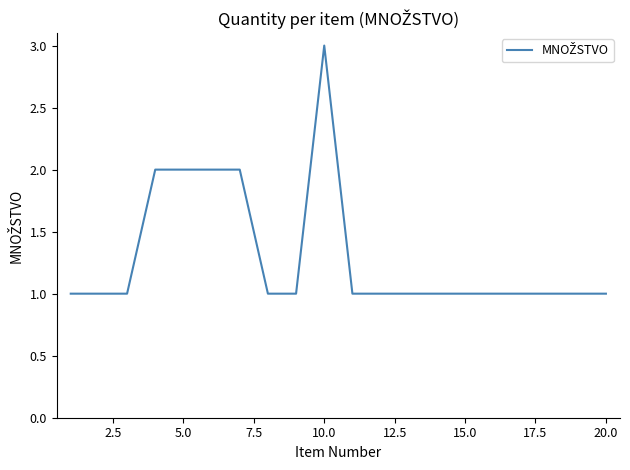

What is the greatest value displayed?

3